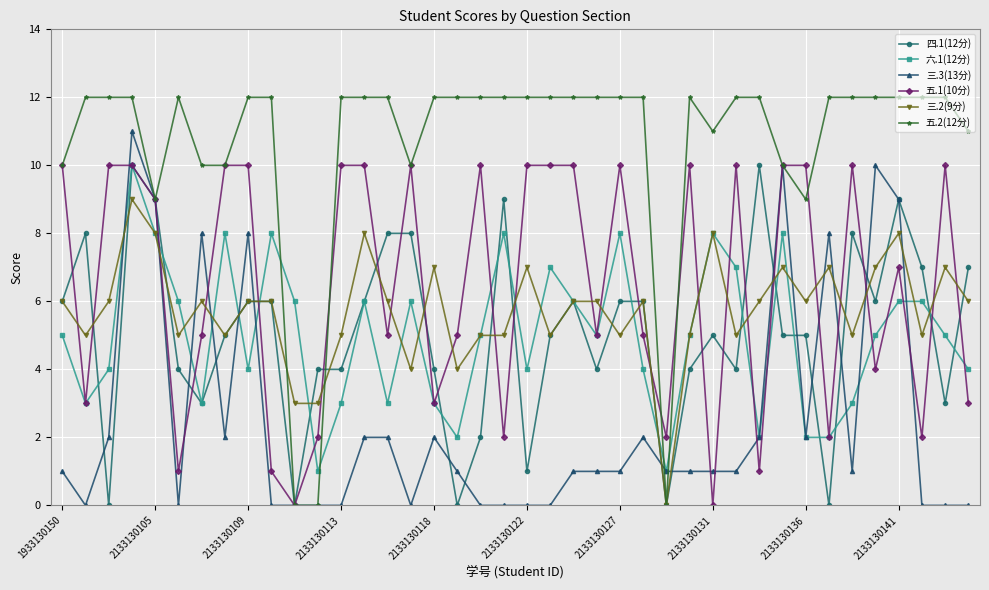

What is the value of the 四.1(12分) point at the 32nd from the left?

5